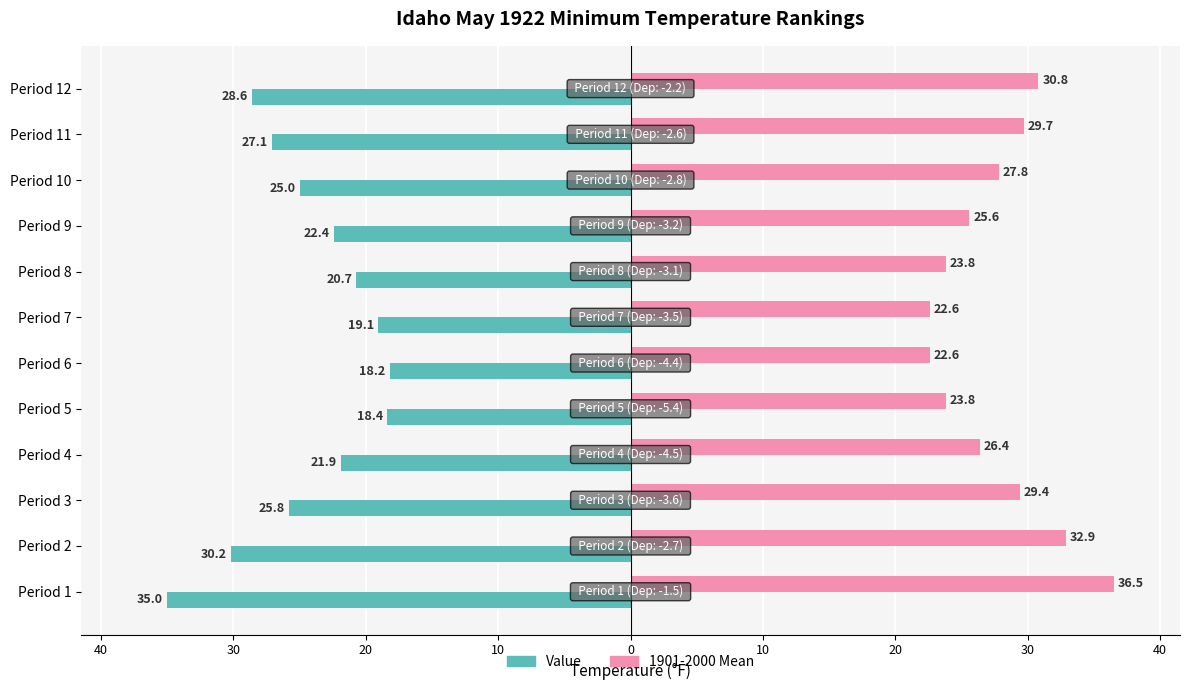

Reading left to right, transcribe all the data shown in this chart.

Value: -35.0	-30.2	-25.8	-21.9	-18.4	-18.2	-19.1	-20.7	-22.4	-25.0	-27.1	-28.6
1901-2000 Mean: 36.5	32.9	29.4	26.4	23.8	22.6	22.6	23.8	25.6	27.8	29.7	30.8